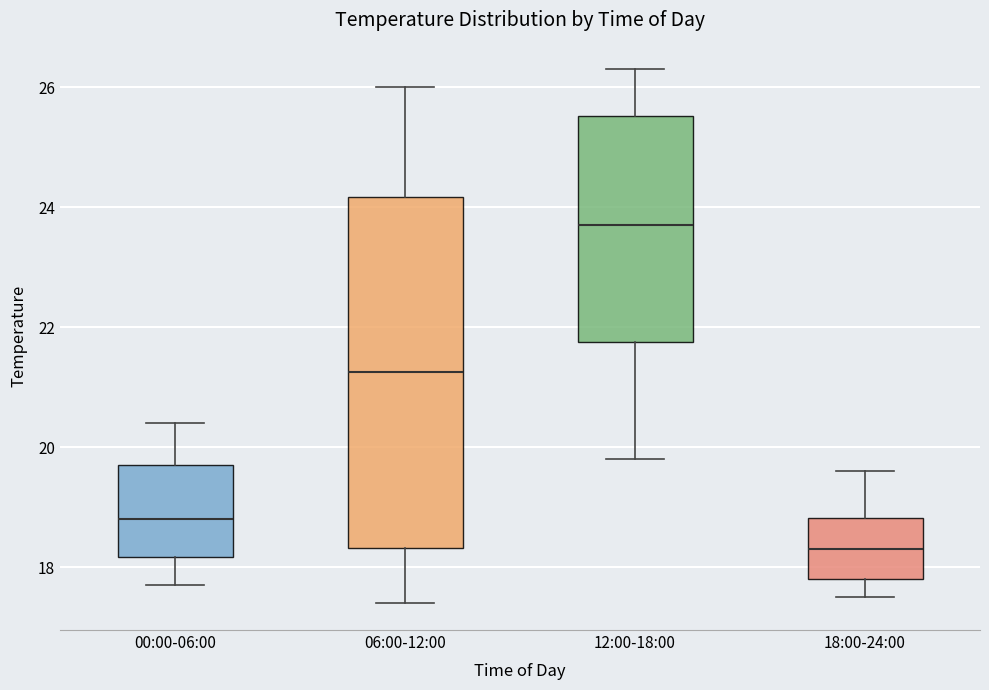

Which box is the tallest, from its lower edge to its upper edge?

06:00-12:00